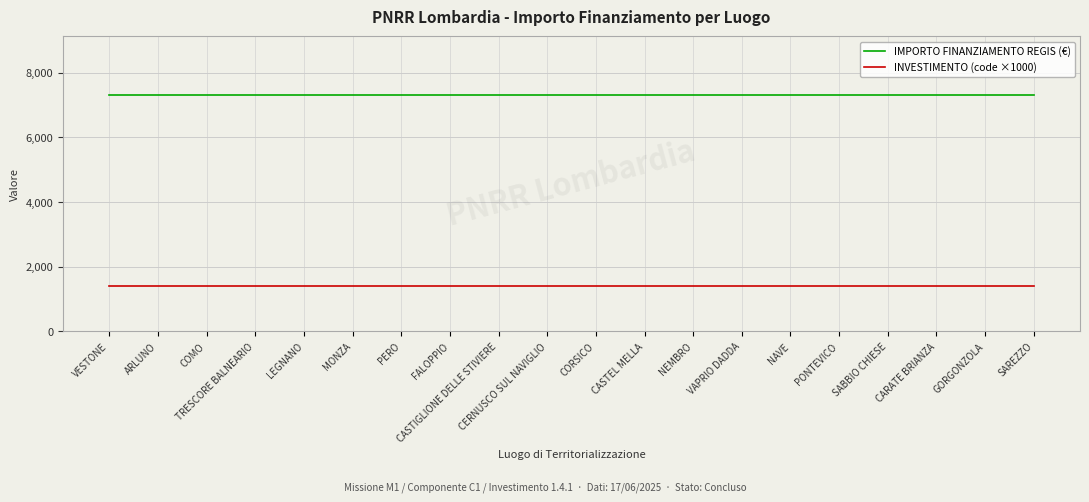

What is the lowest value of the INVESTIMENTO (code ×1000) series?

1400